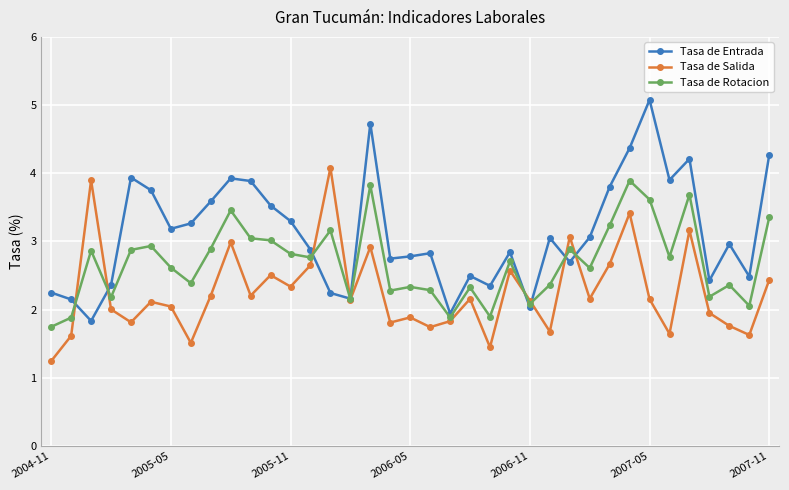

How many distinct data groups are displayed?

3